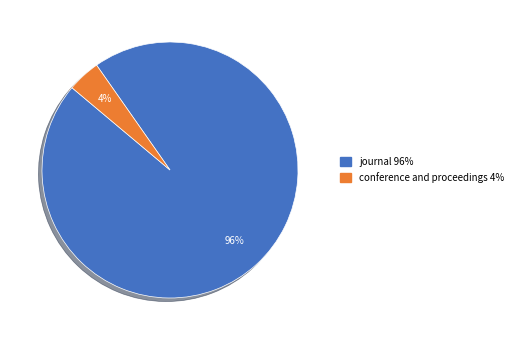

Do conference and proceedings and journal together represent more than half of the pie?

Yes